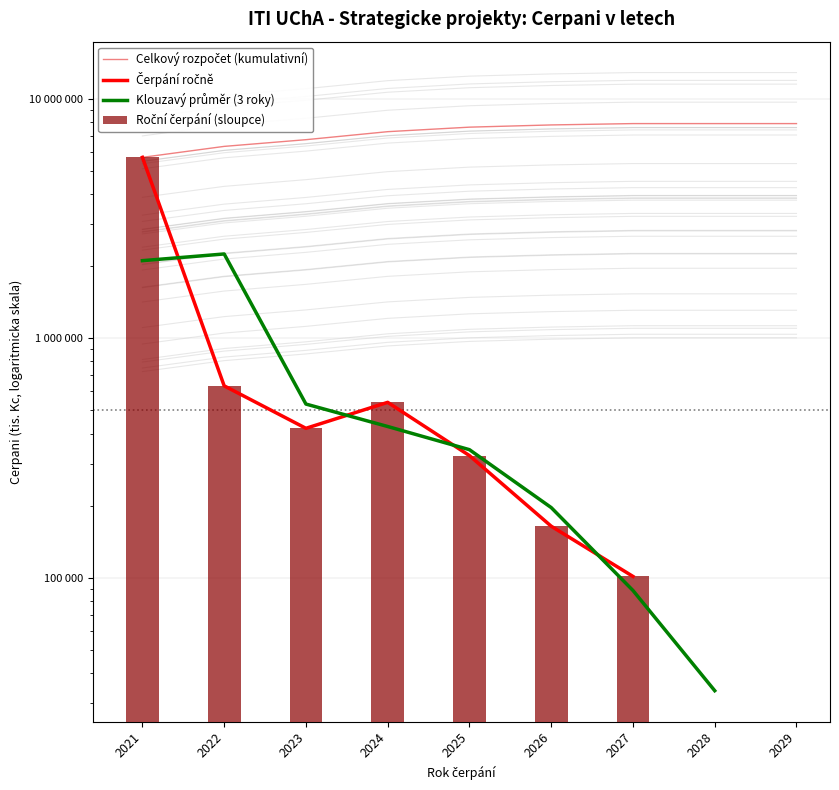

What is the spread (max minus min) of values at 2028?

7843047.3